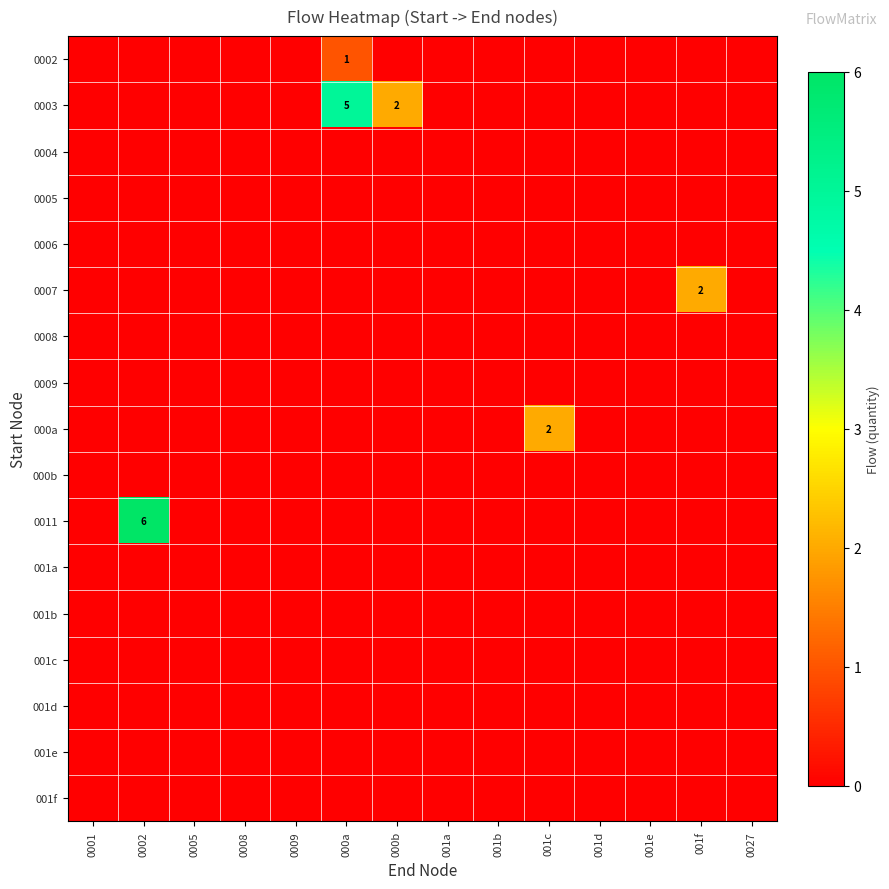

What is the difference between the maximum and minimum values in the 0003 series?

5